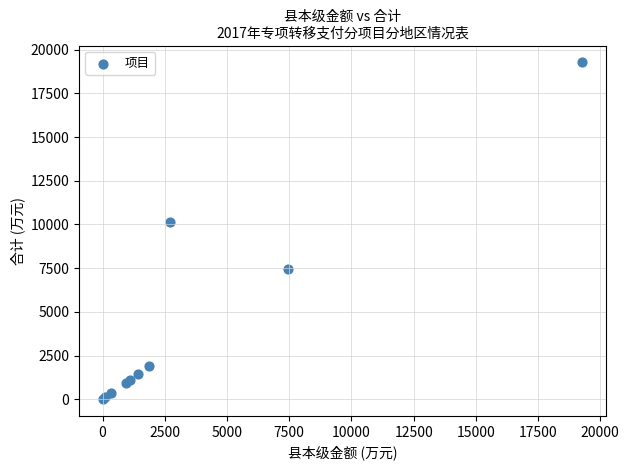

What Y value in the scatter plot is closest to 9643?

10137.0